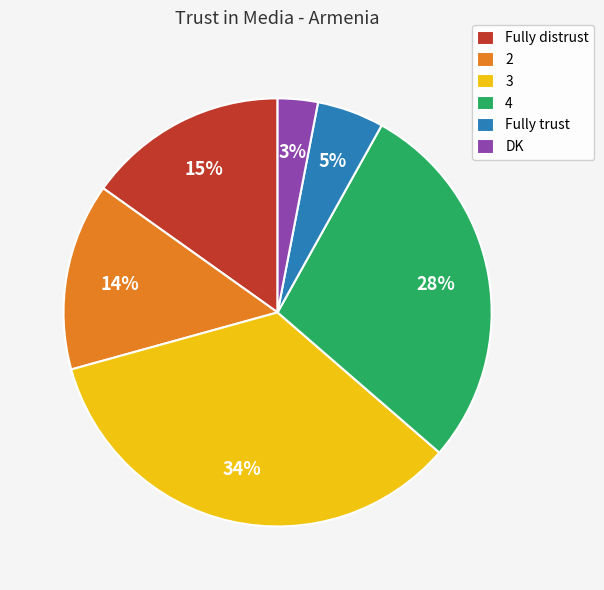

Rank the categories by value from highest to lowest.

3, 4, Fully distrust, 2, Fully trust, DK